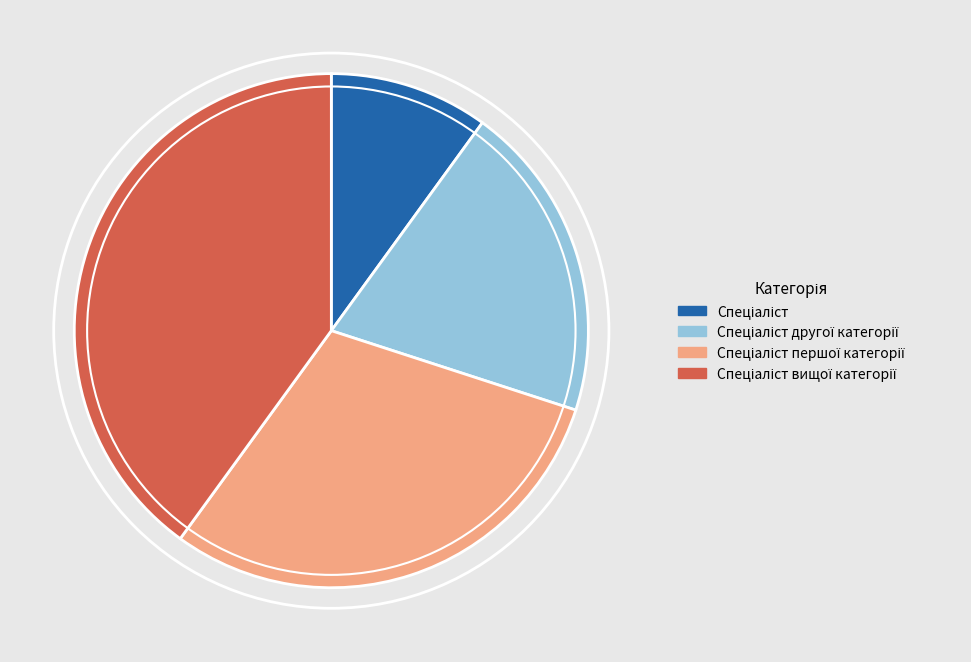

Does any single category account for the majority?

No